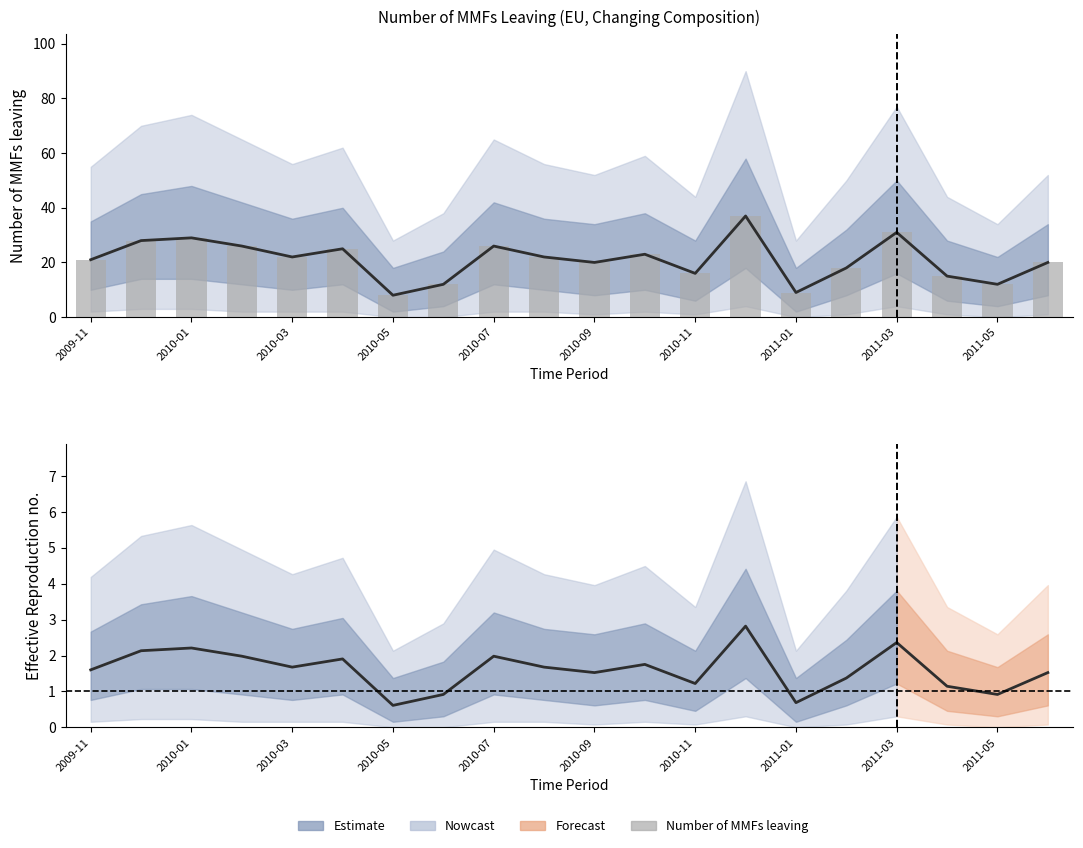

Does the chart contain any negative values?

No